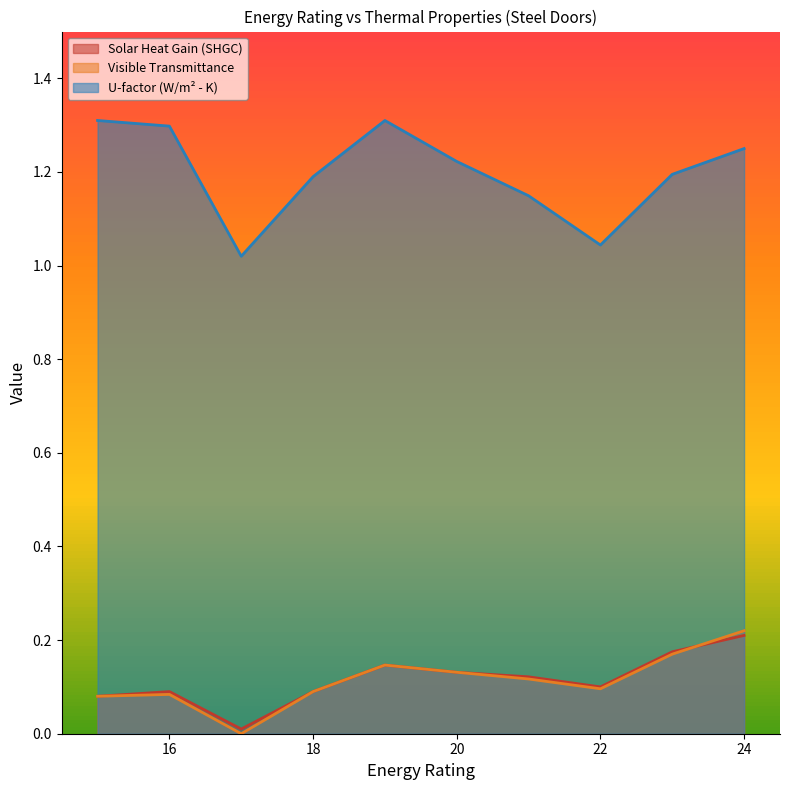

In Solar Heat Gain (SHGC), how many points are higher than both neighbors (excluding endpoints)?

2